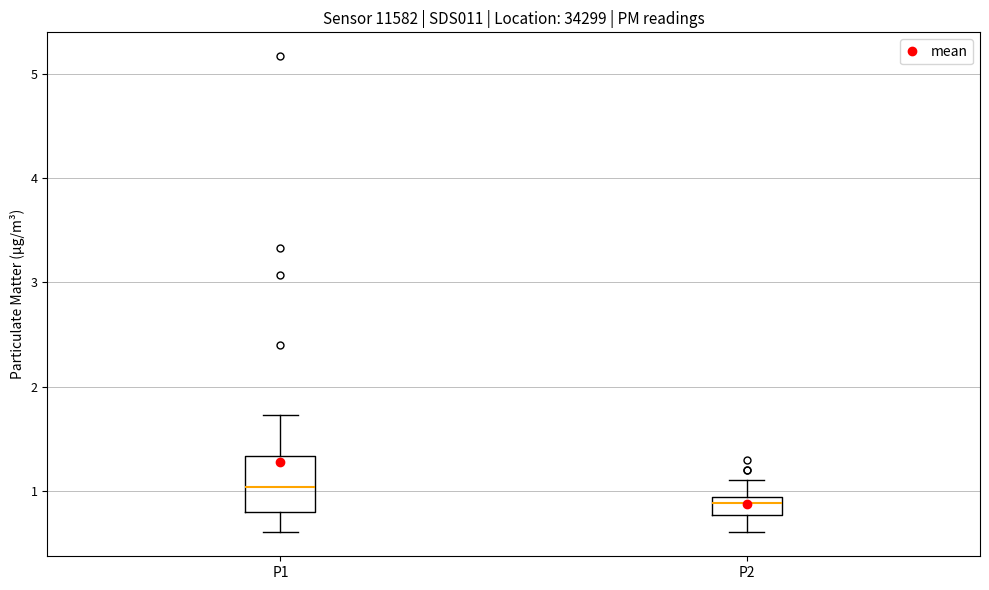

Comparing the boxes themselves (not the whiskers), which one is the tallest?

P1